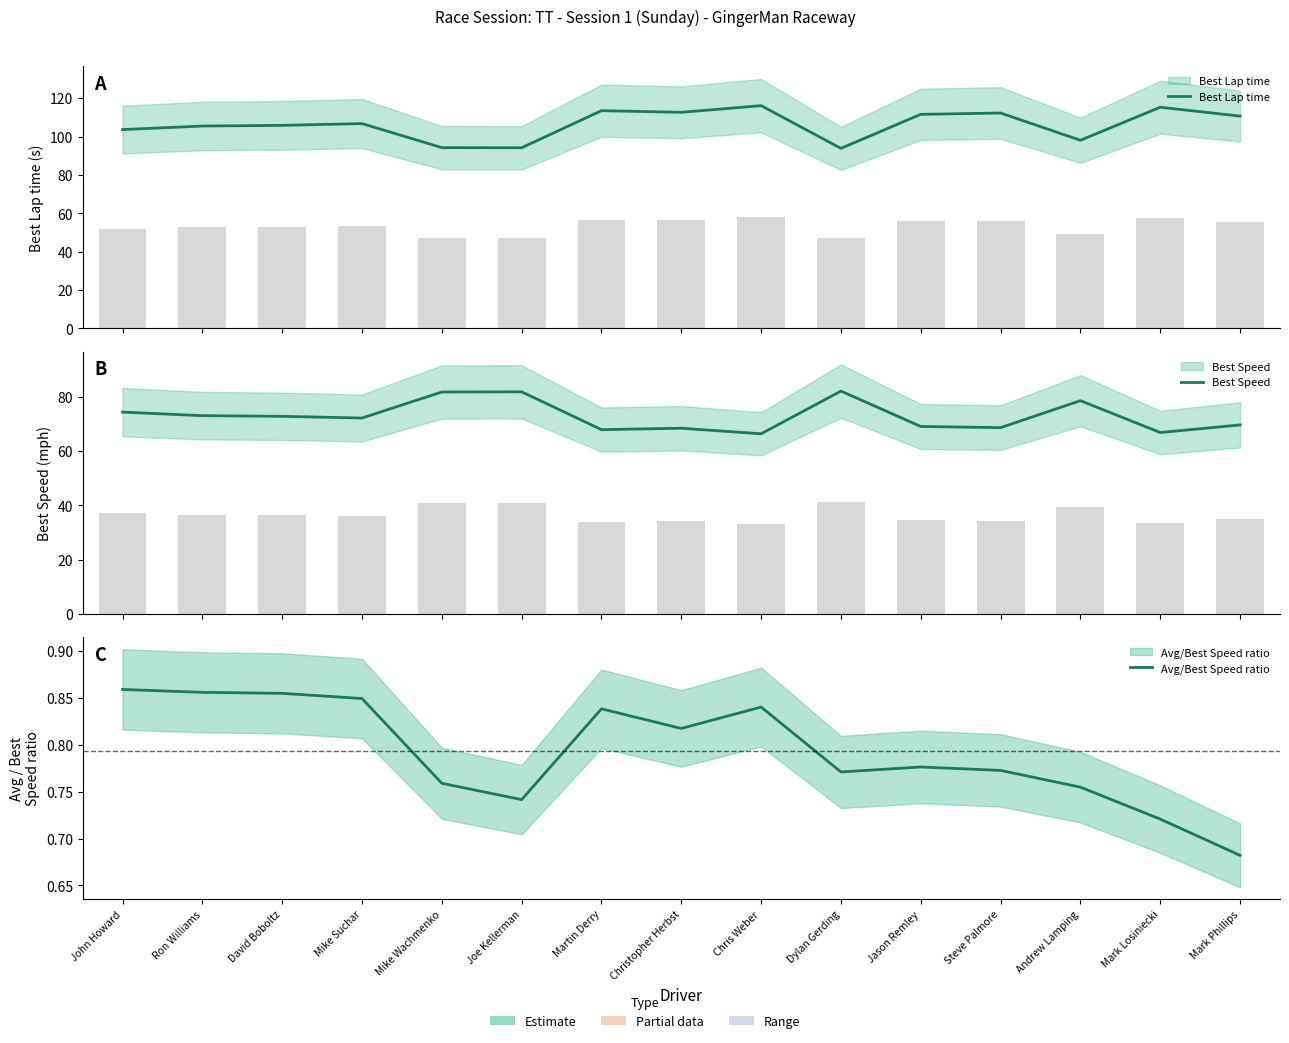

True or false: Best Speed has a value of 73.0 at Ron Williams.

True